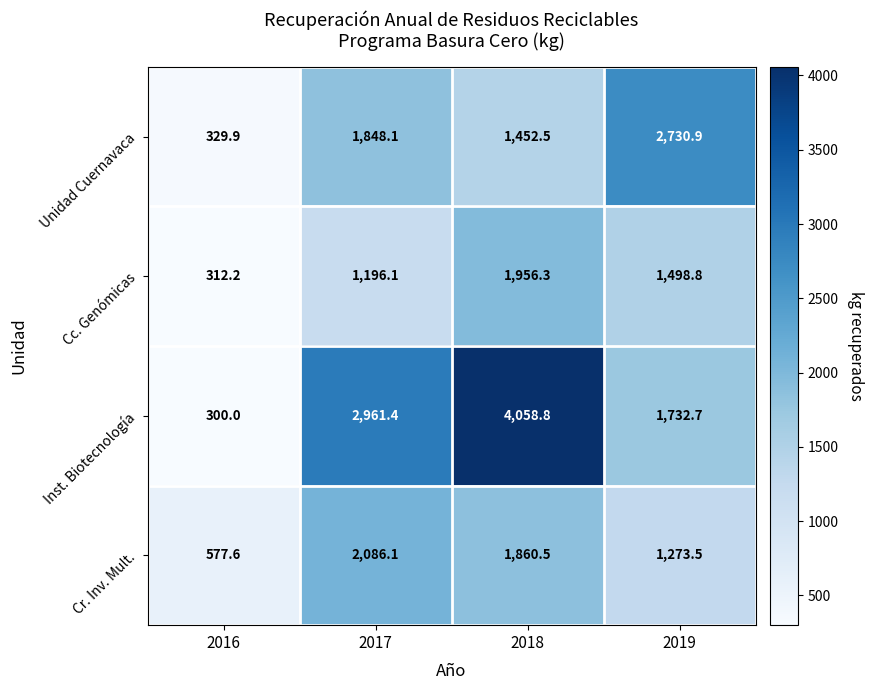

True or false: Cc. Genómicas has a value of 481.7 at 2016.

False